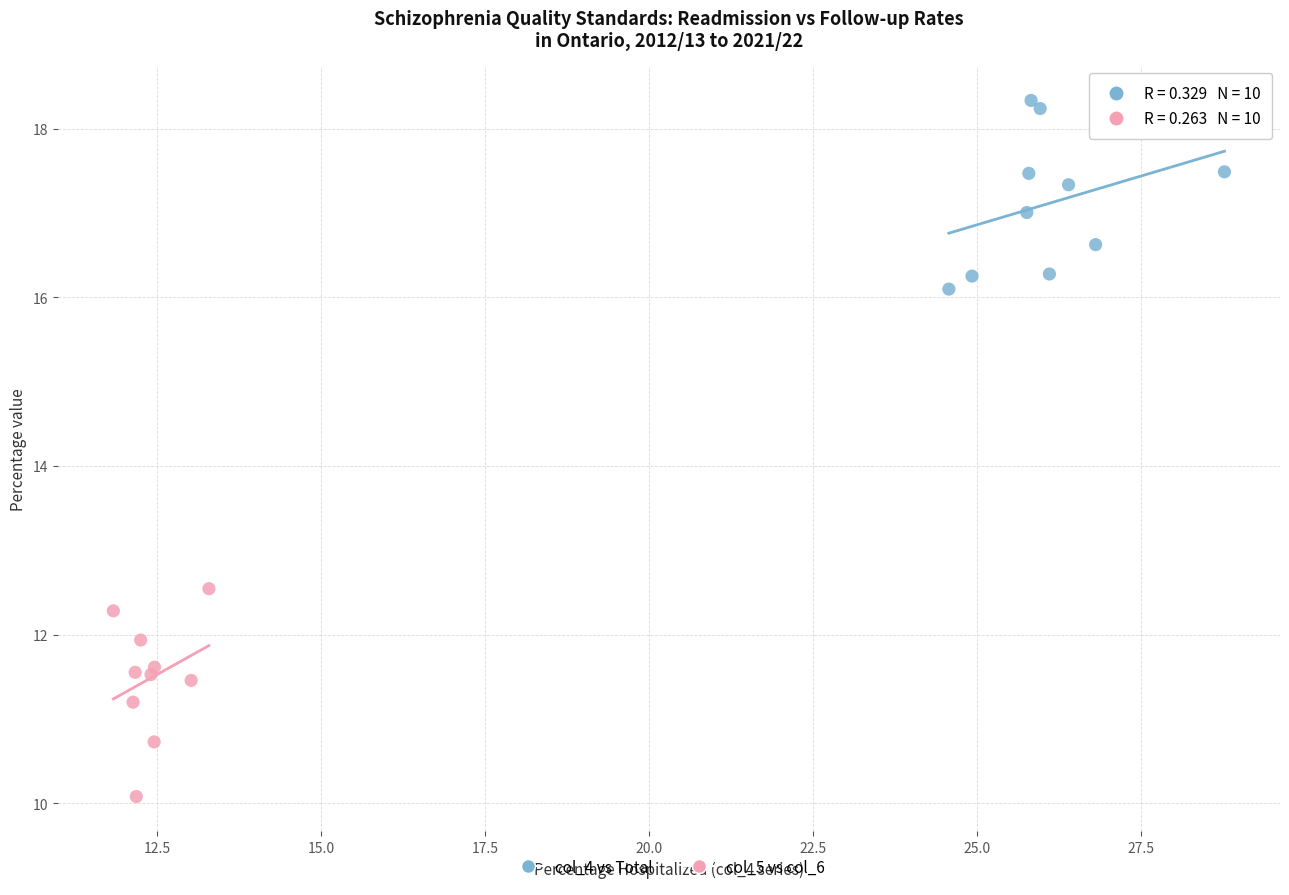

What are all the series names shown in the legend?

col_4 vs Total, col_5 vs col_6